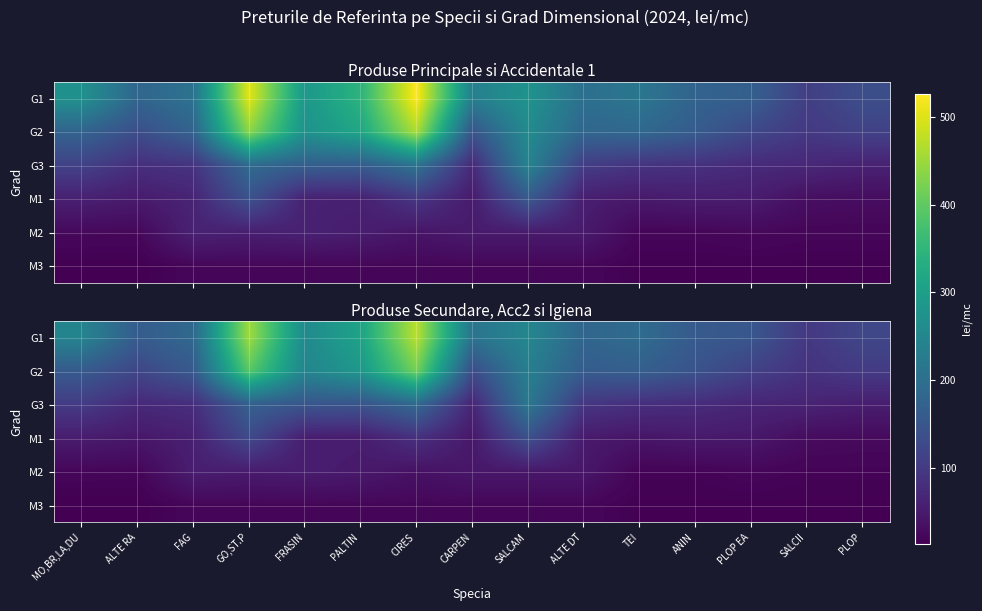

At which label does G3 first exceed 82?

MO,BR,LA,DU